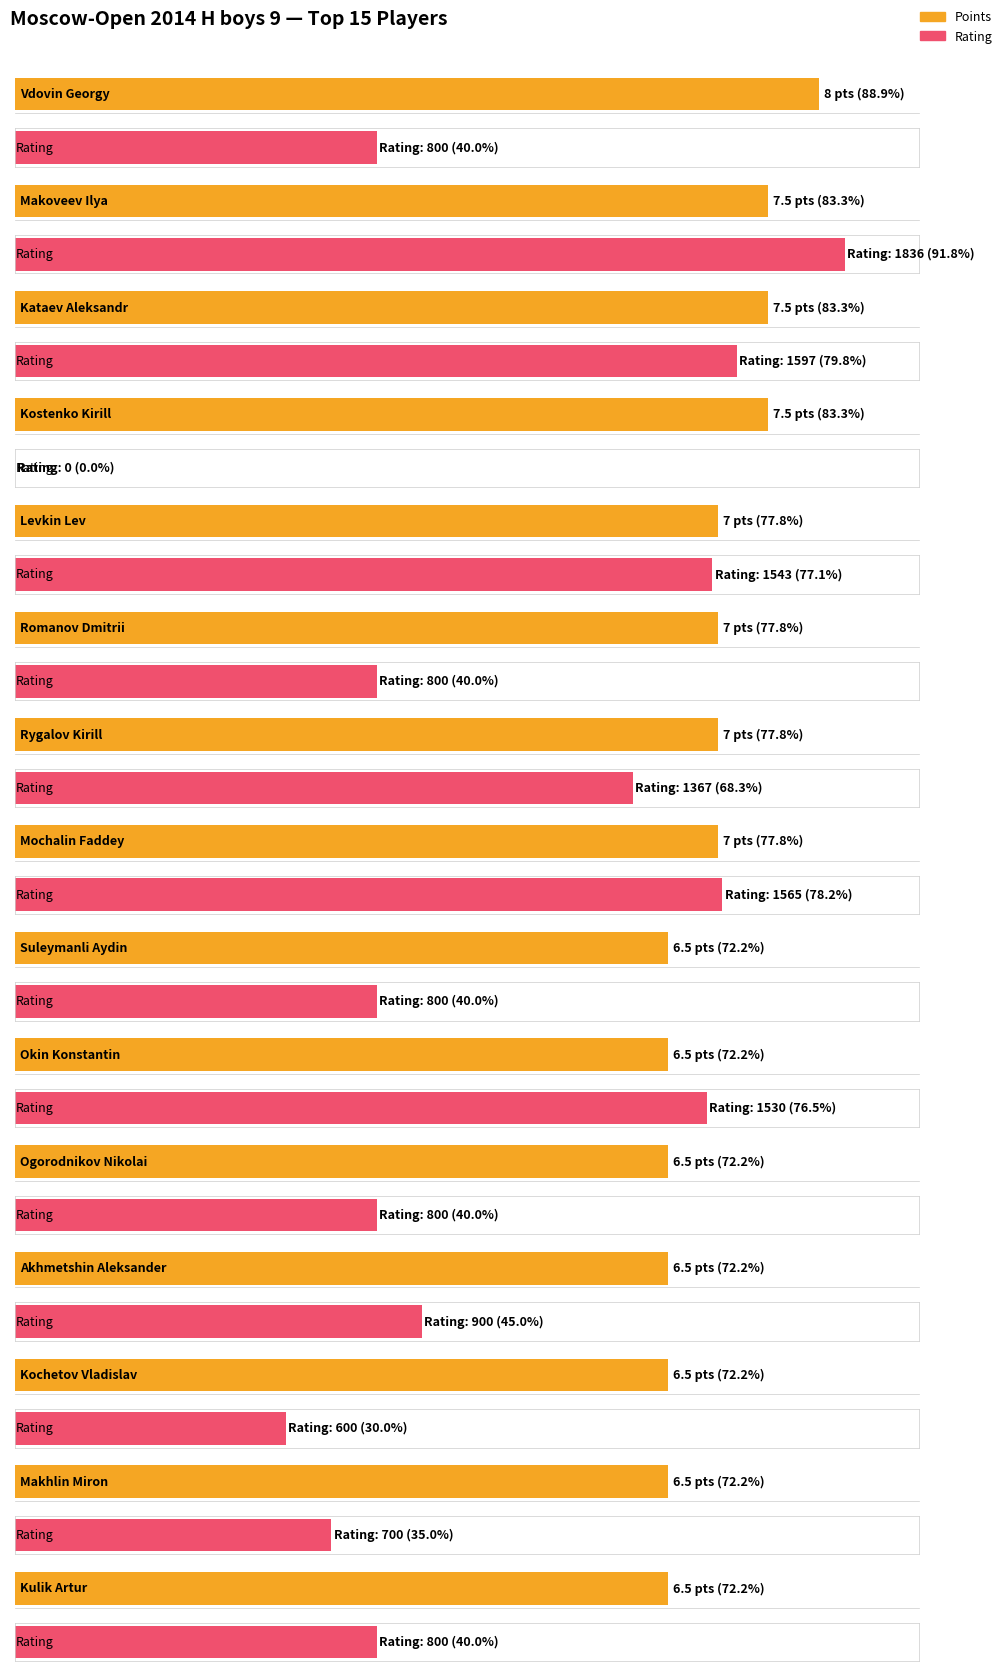

What is the difference between the Points values at Levkin Lev and Kochetov Vladislav?

0.5